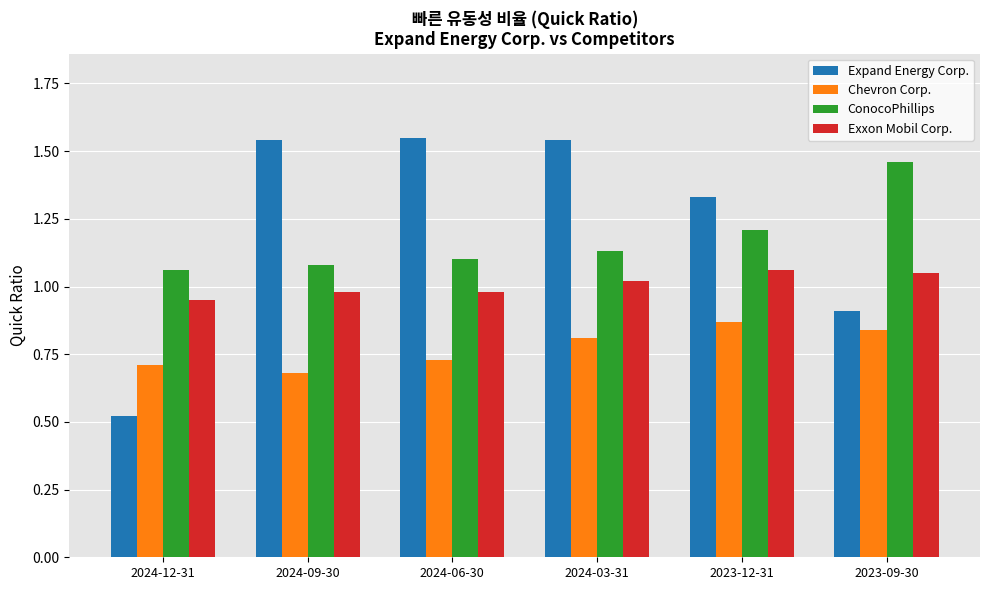

Which series has the largest range (max minus min)?

Expand Energy Corp.